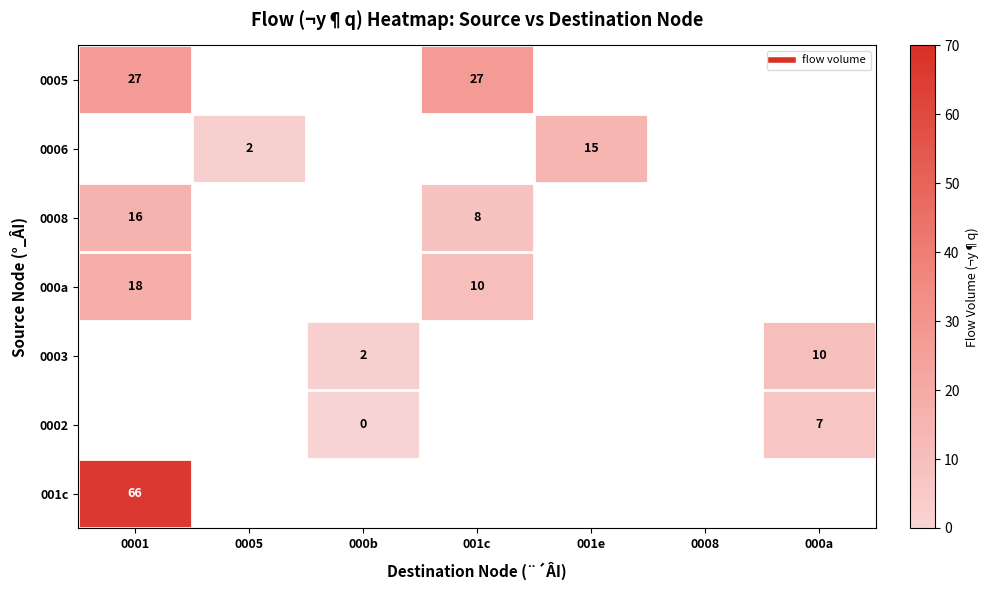

What is the greatest value displayed?

66.0